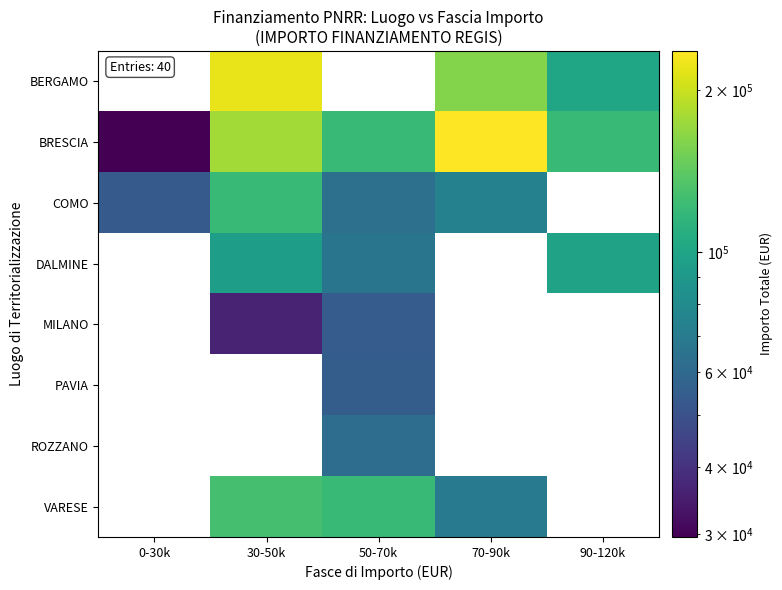

What is the total value across all series at 30-50k?

775407.5